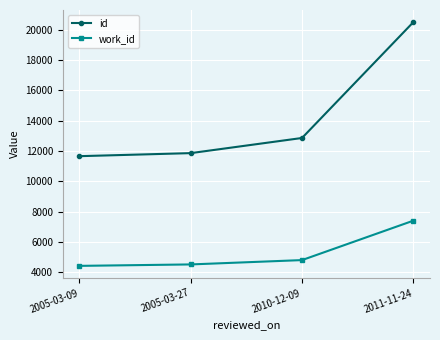

At which label does id reach its minimum?

2005-03-09